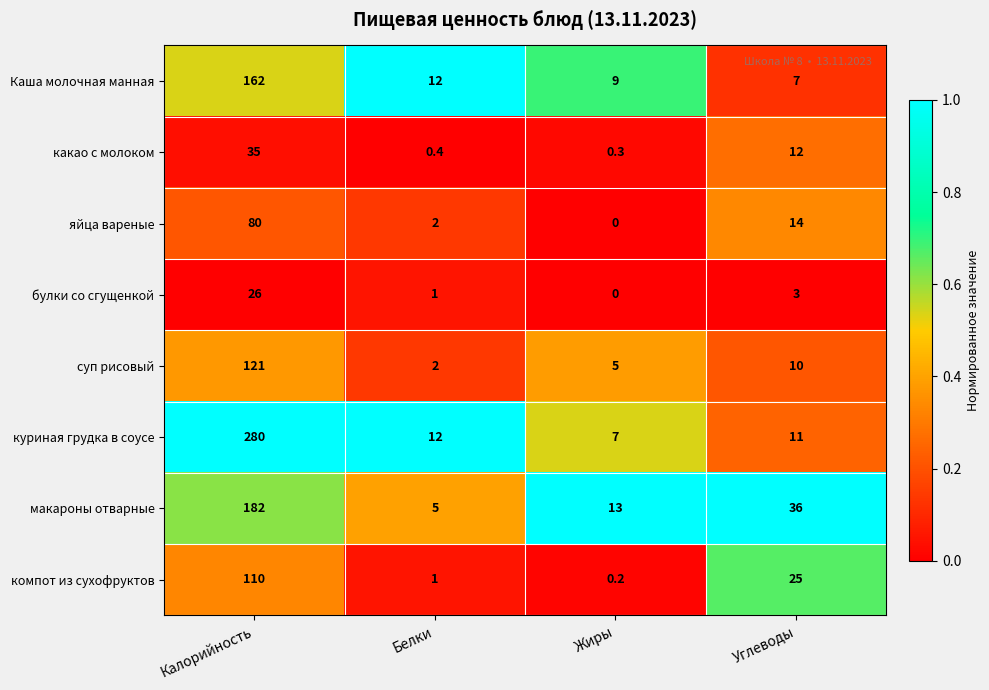

Where does the какао с молоком series first go above 12?

Калорийность